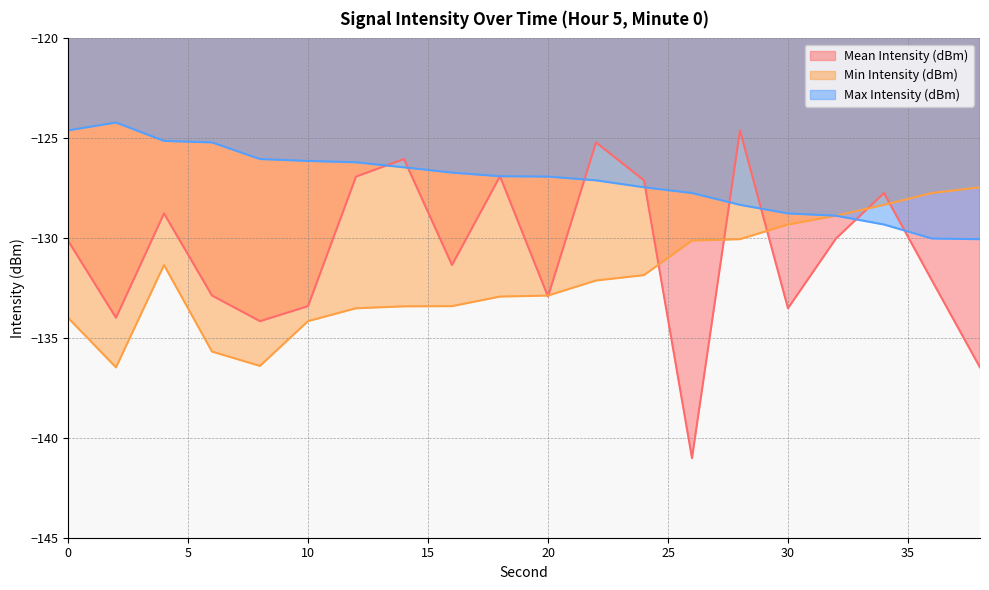

What is the total value across all series at 30?

-391.6